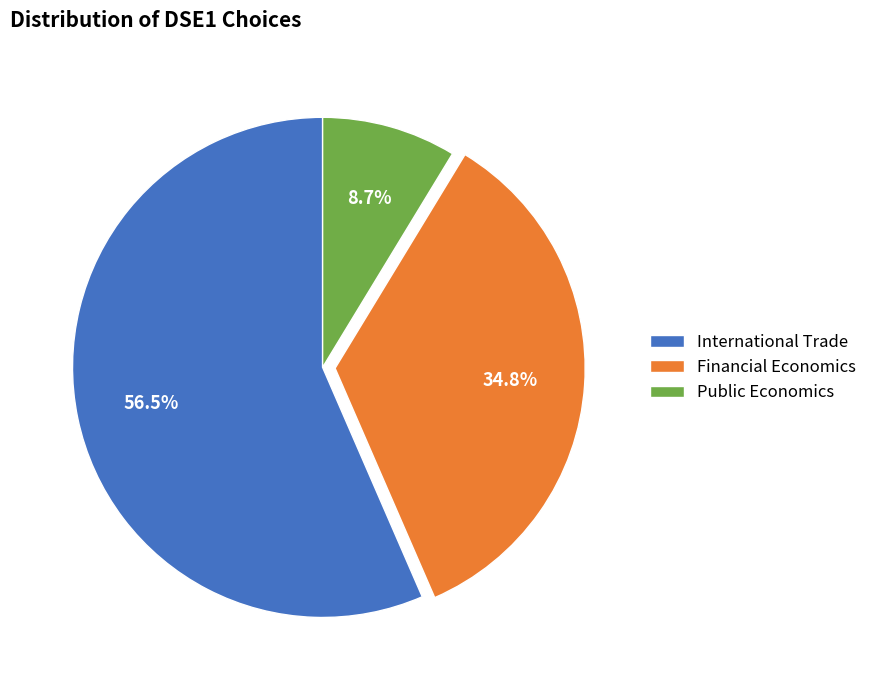

Which has a higher value, Financial Economics or Public Economics?

Financial Economics